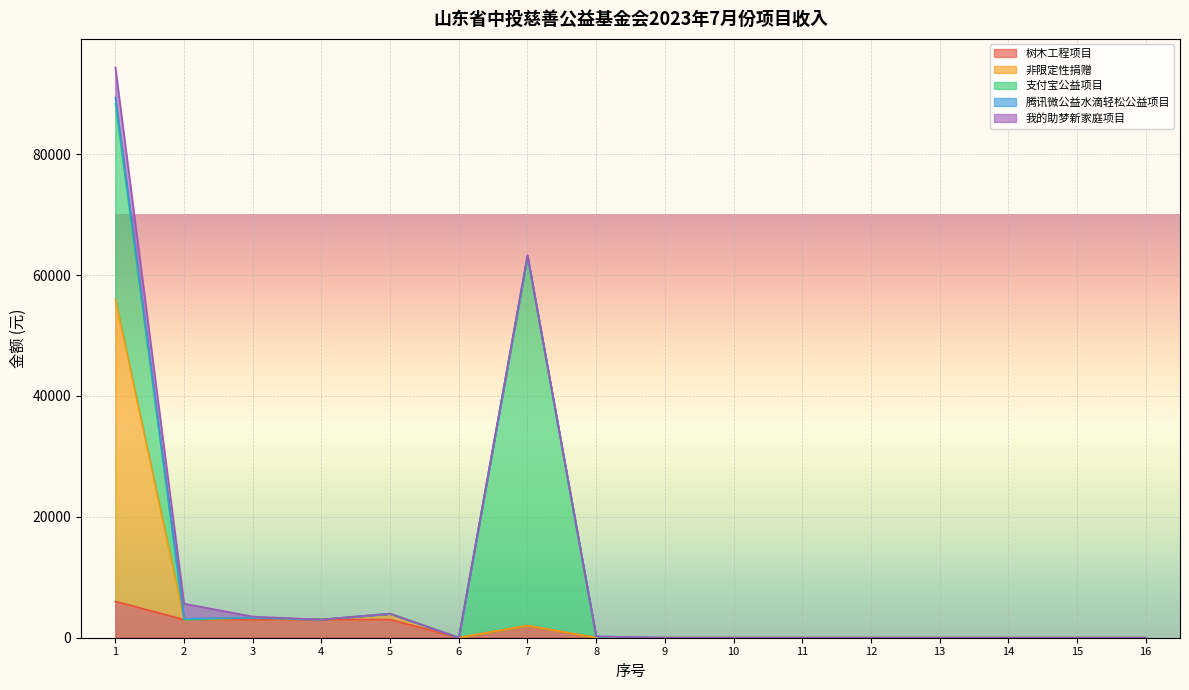

True or false: 树木工程项目 has a value of 0.0 at 15.

True